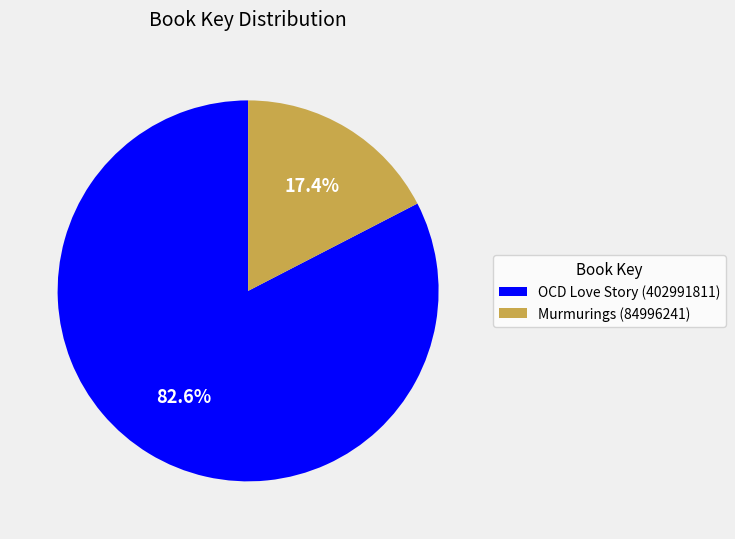

What is the total percentage of Murmurings (84996241) and OCD Love Story (402991811)?

100.0%